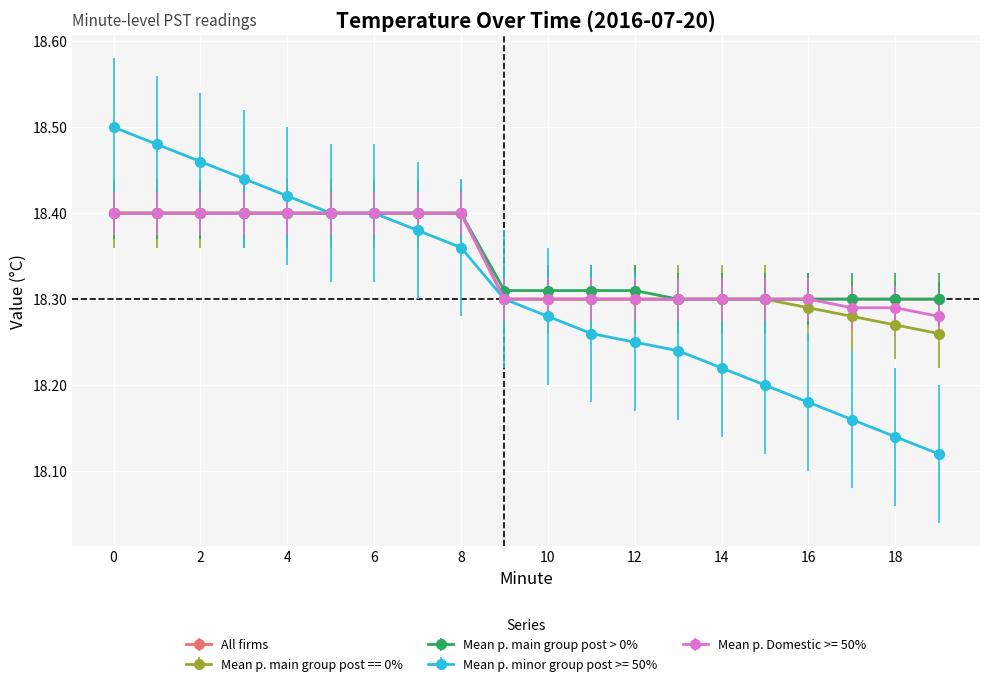

Which series has the largest range (max minus min)?

Mean p. minor group post >= 50%